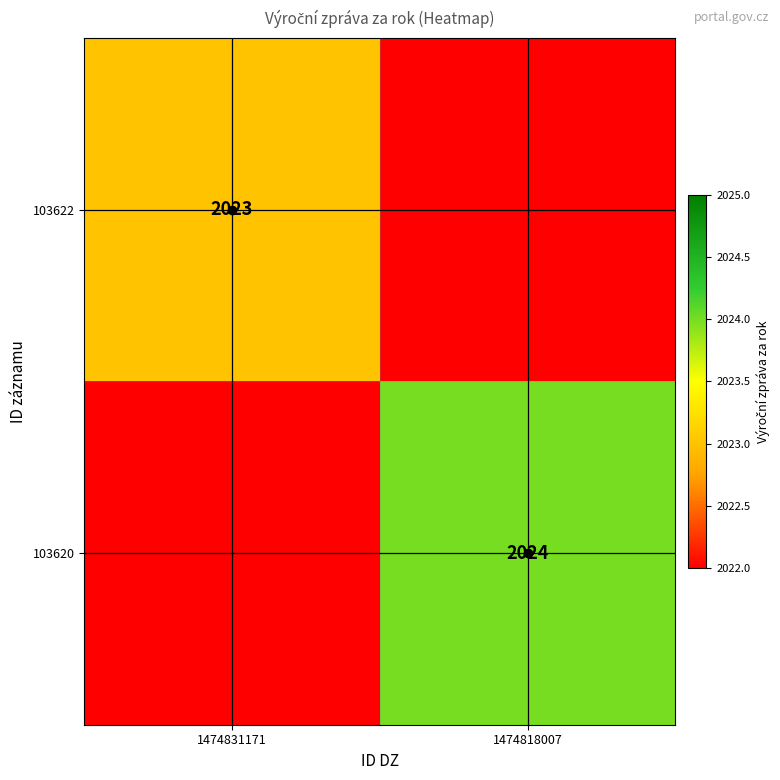

At 1474831171, list the series in order from largest to smallest.

103622, 103620